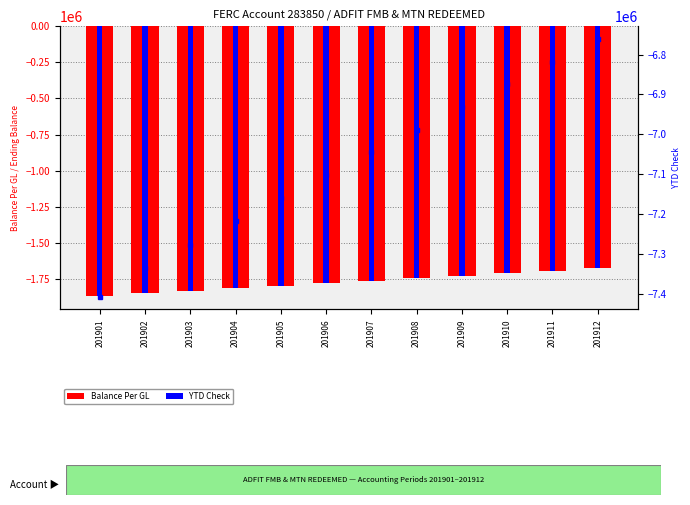

How many categories are shown in the chart?

12